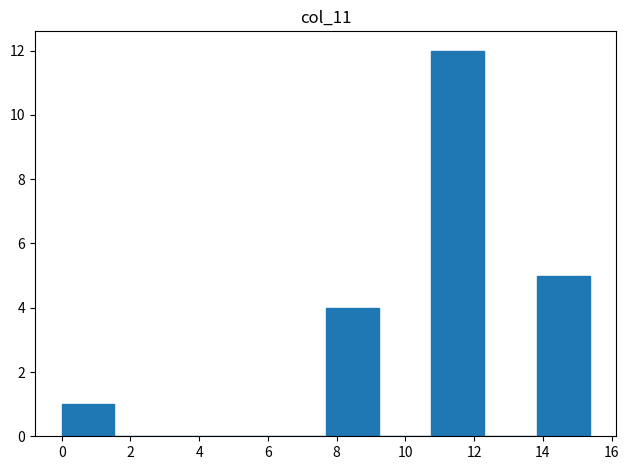

What is the height of the bar covering 7.6 to 9.2 on the x-axis? Neither the bar edges nor the heights are printed on the chart, so give them approximately, as read against the axes.

4